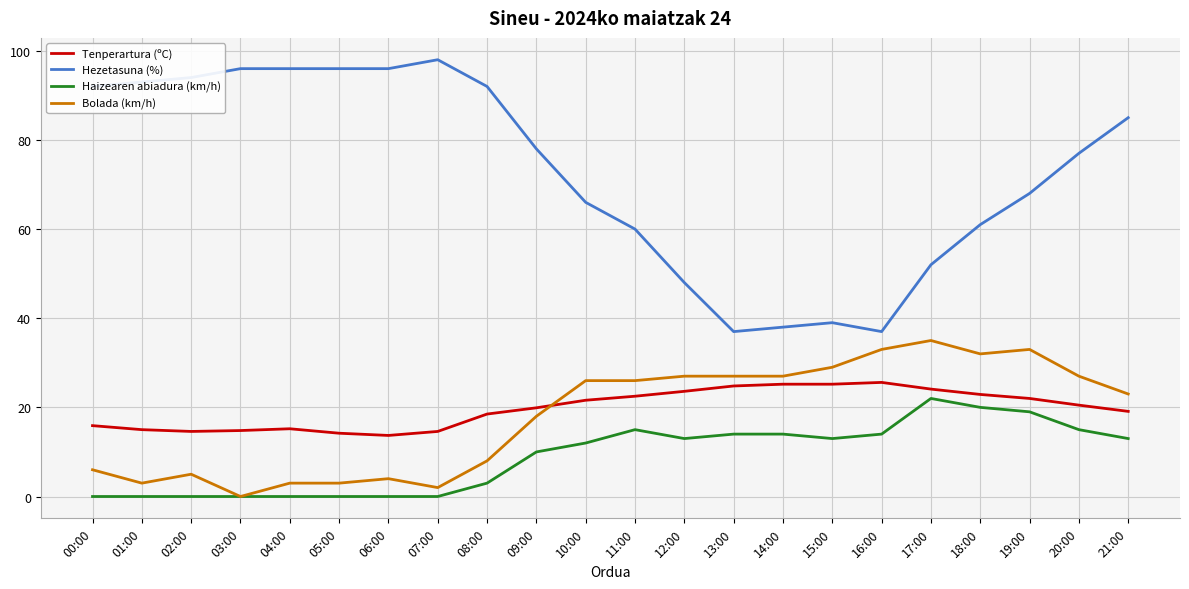

The Hezetasuna (%) series shows 68.0 at 19:00. True or false?

True